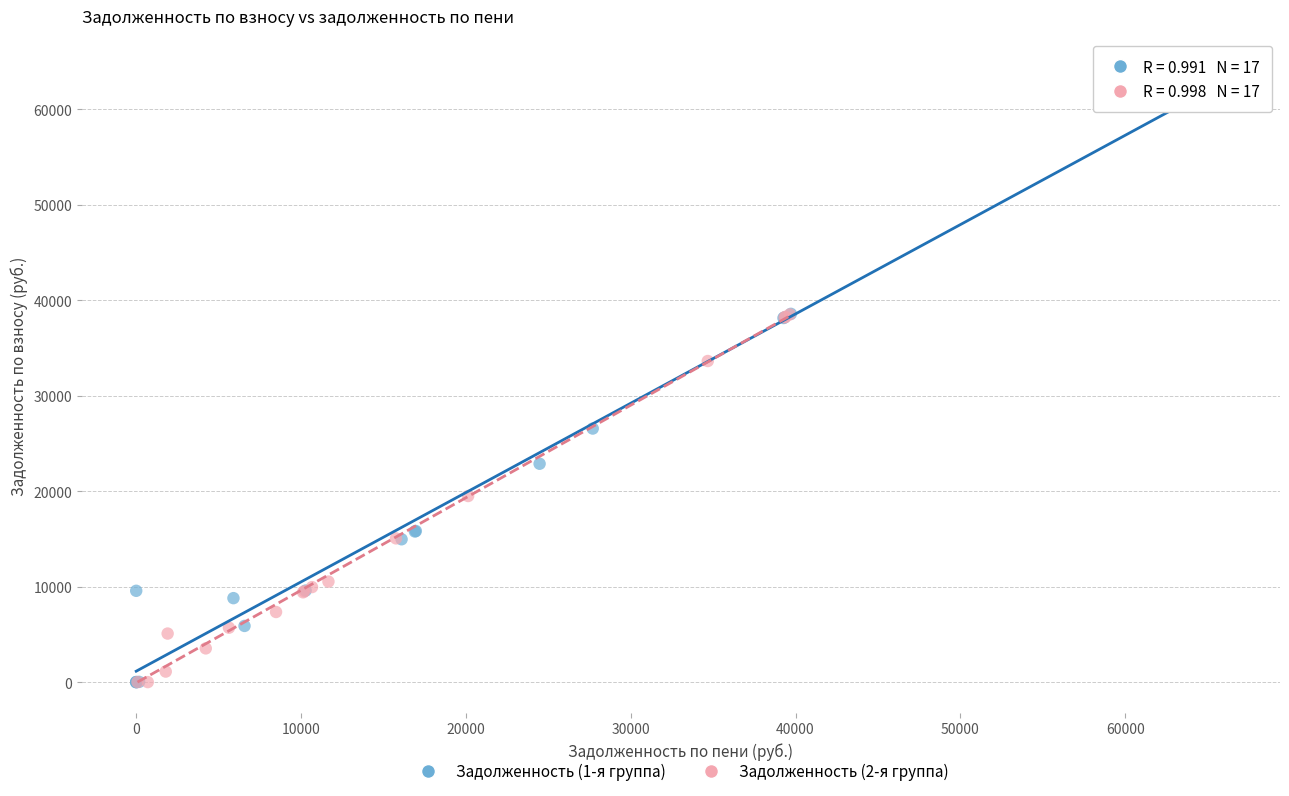

Which series has the largest Y range (max minus min)?

Задолженность (1-я группа)